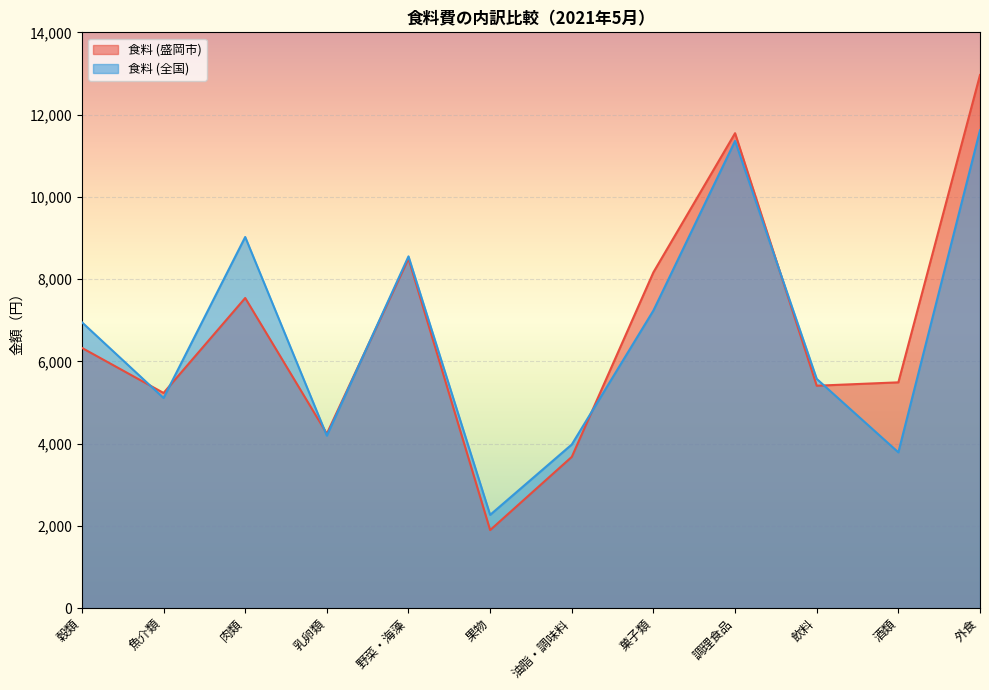

Read the 食料 (全国) value at 果物.

2268